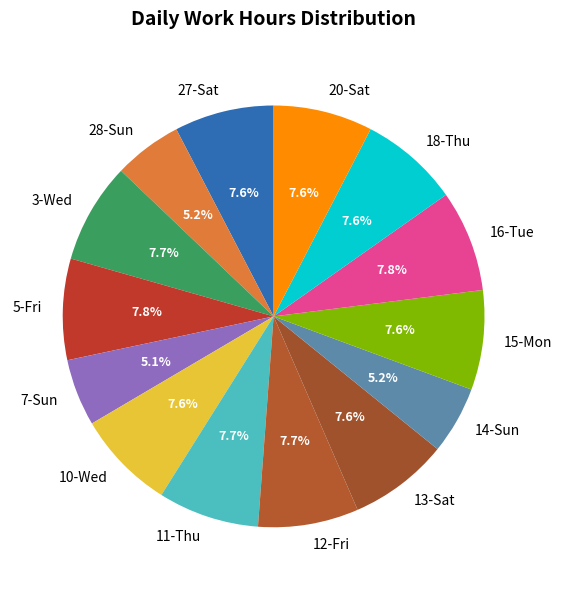

The 10-Wed slice represents 8% of the pie. True or false?

True